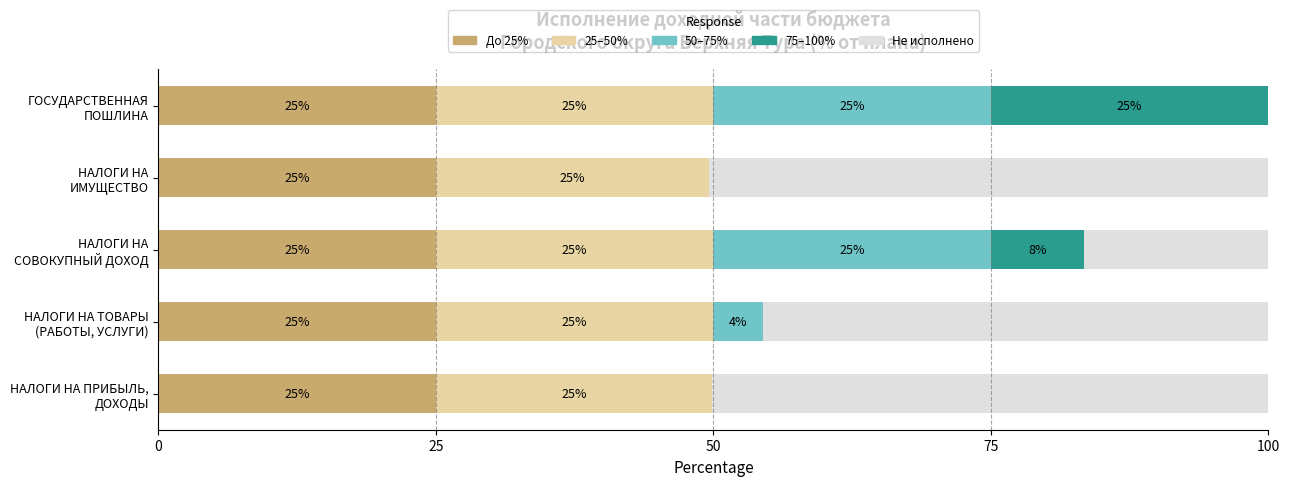

What is the sum of all До 25% values?

125.0